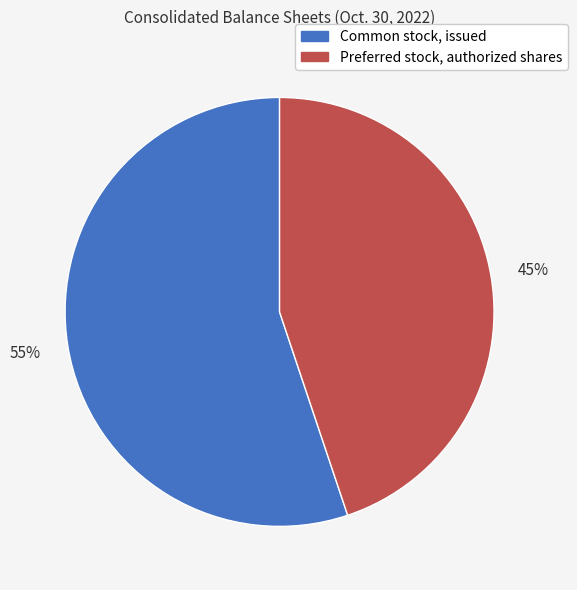

To the nearest percent, what portion does Common stock, issued represent?

55%